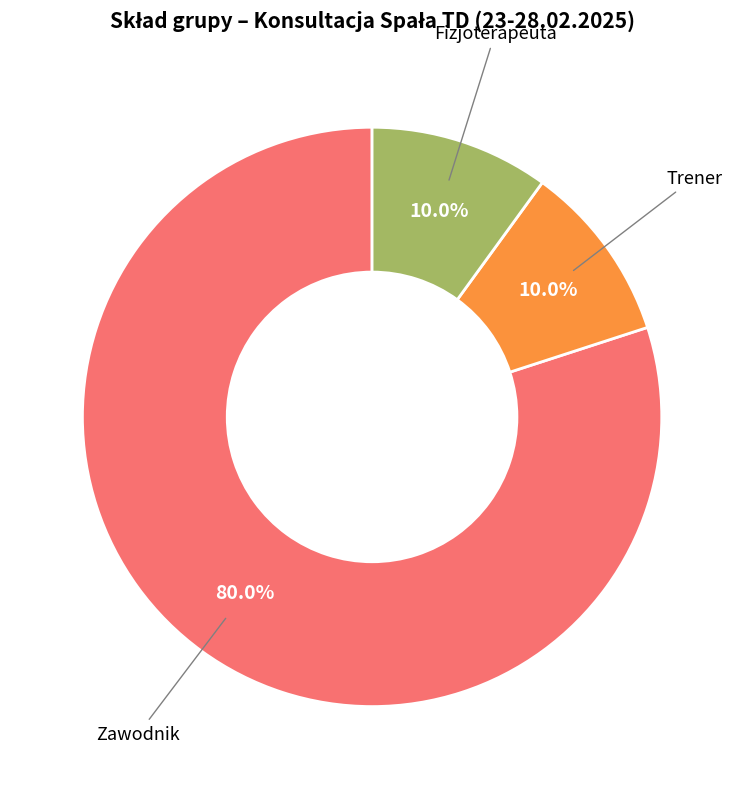

What is the largest slice in the pie chart?

Zawodnik